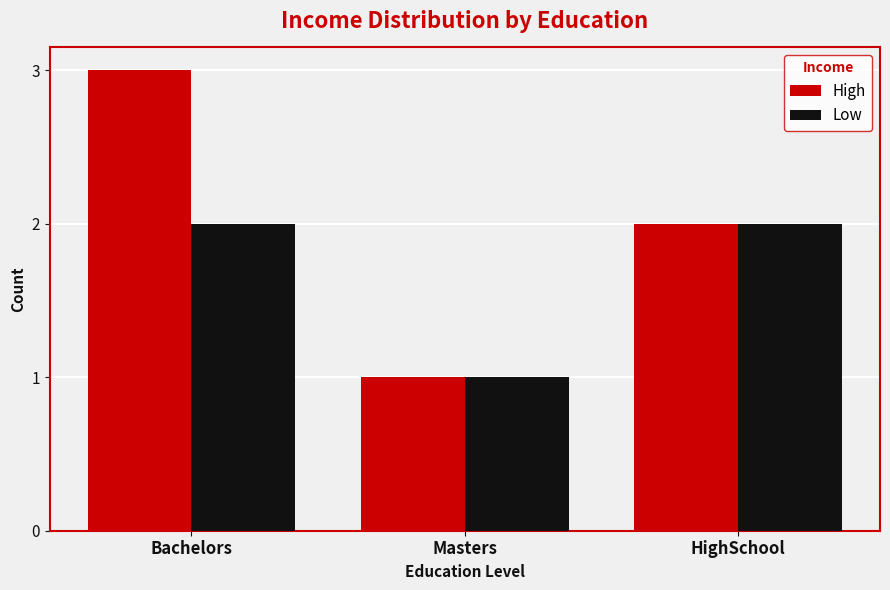

What is the maximum value for Low?

2